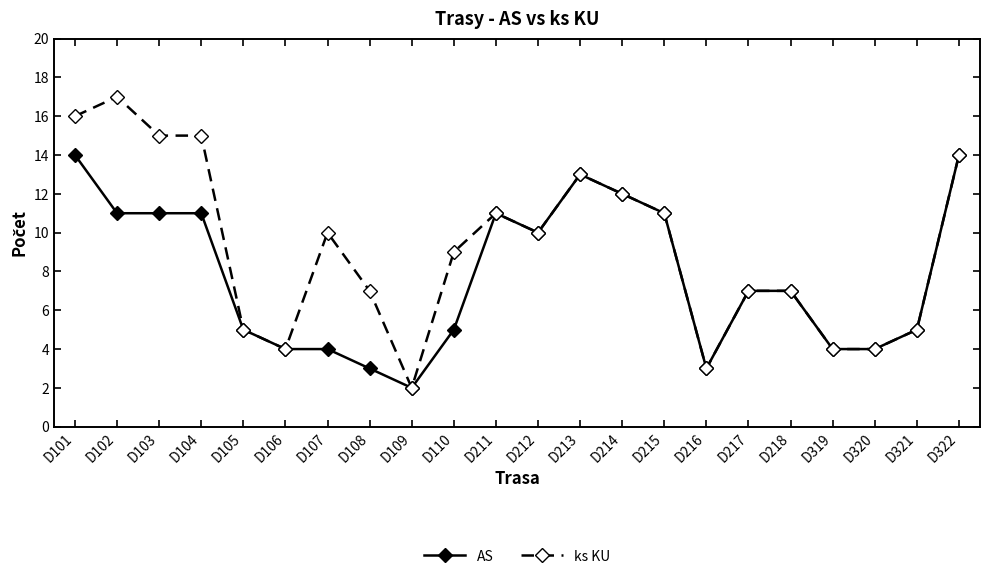

Which series has the widest spread of values?

ks KU